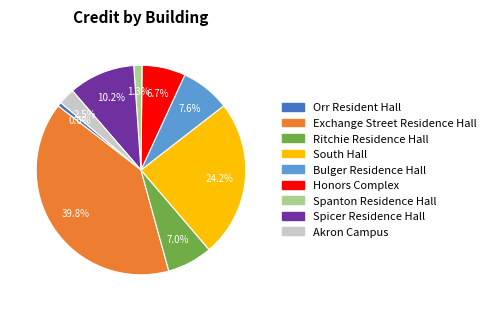

Does any single category account for the majority?

No